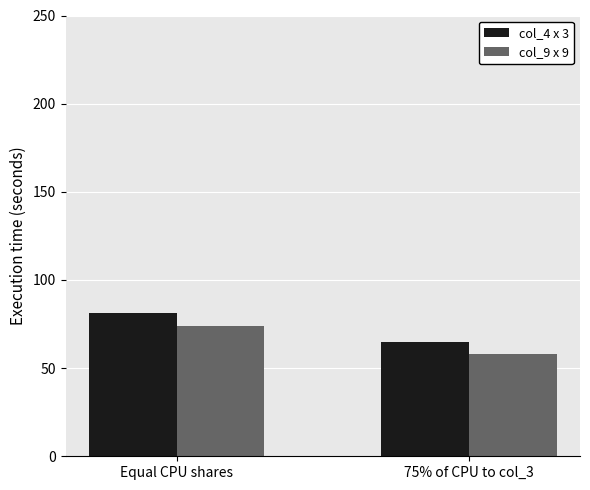

Which label corresponds to the largest value in the chart?

Equal CPU shares